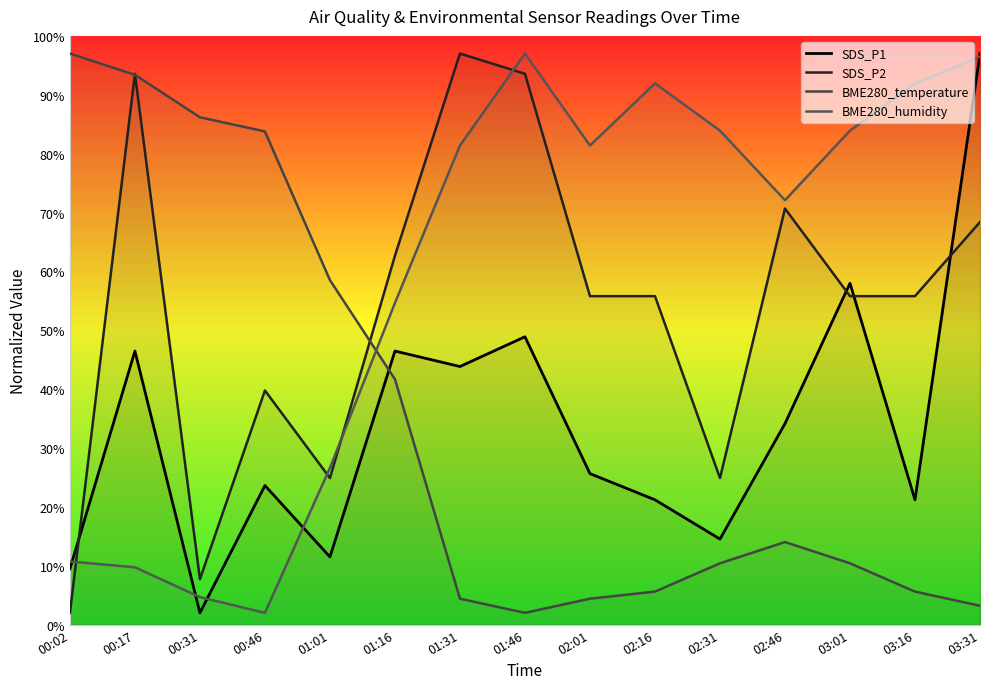

How many data points in SDS_P2 are above 55?

10